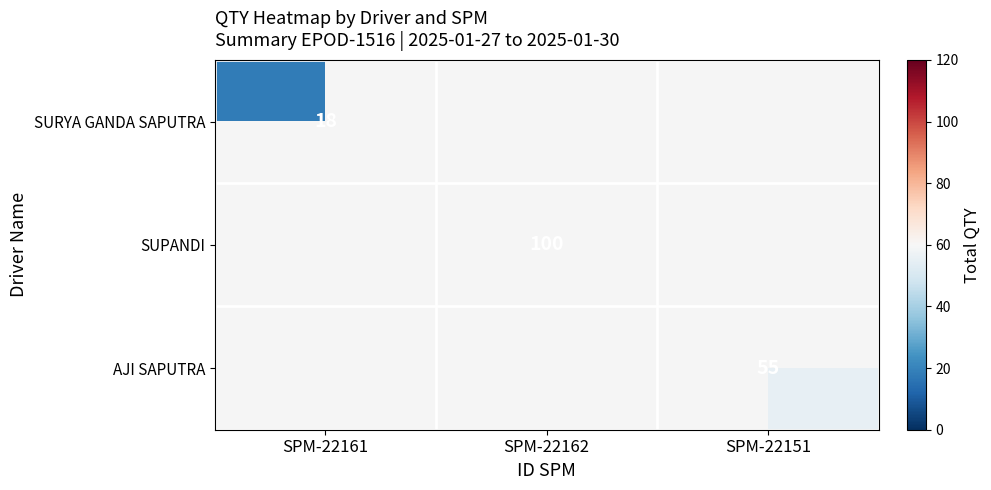

Is the value of SURYA GANDA SAPUTRA at SPM-22161 greater than the value of SUPANDI at SPM-22162?

No